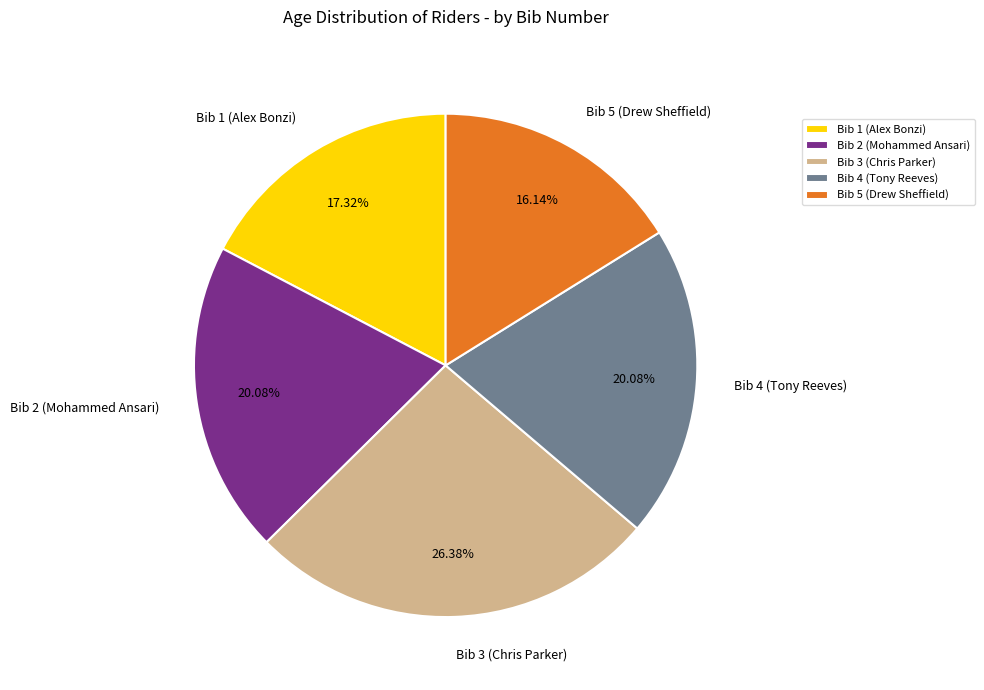

To the nearest percent, what is the combined percentage of Bib 1 (Alex Bonzi) and Bib 3 (Chris Parker)?

44%